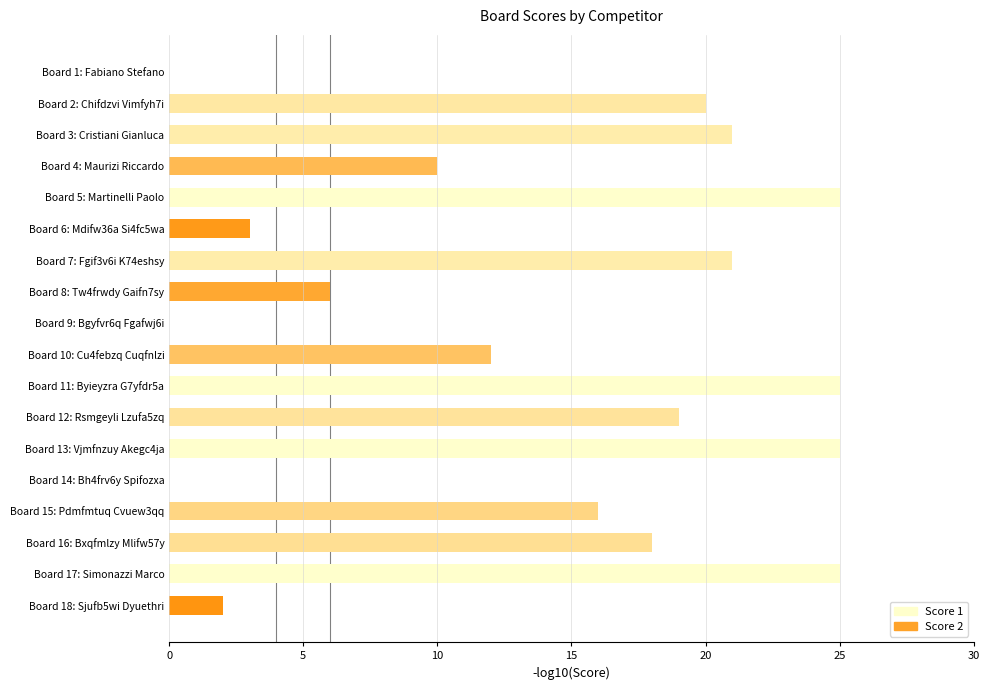

What is the change in value from Board 4: Maurizi Riccardo to Board 12: Rsmgeyli Lzufa5zq?

+9